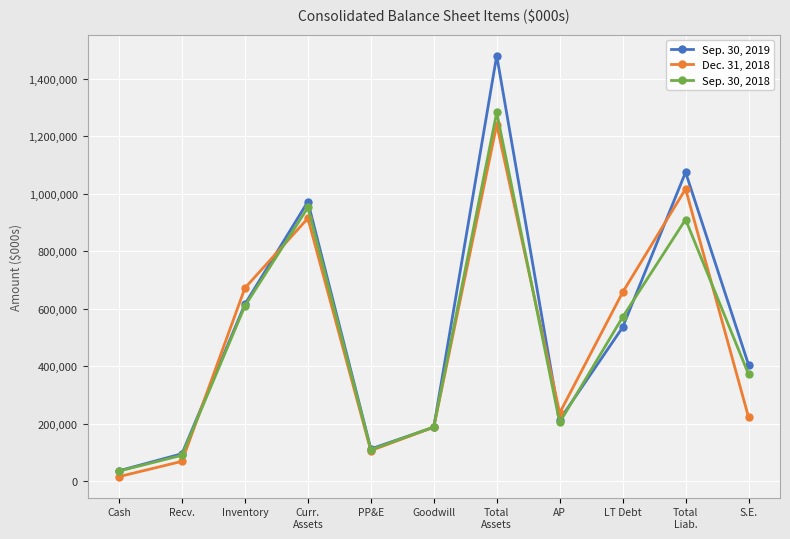

What is the difference between the highest and lowest values at Inventory?

62596